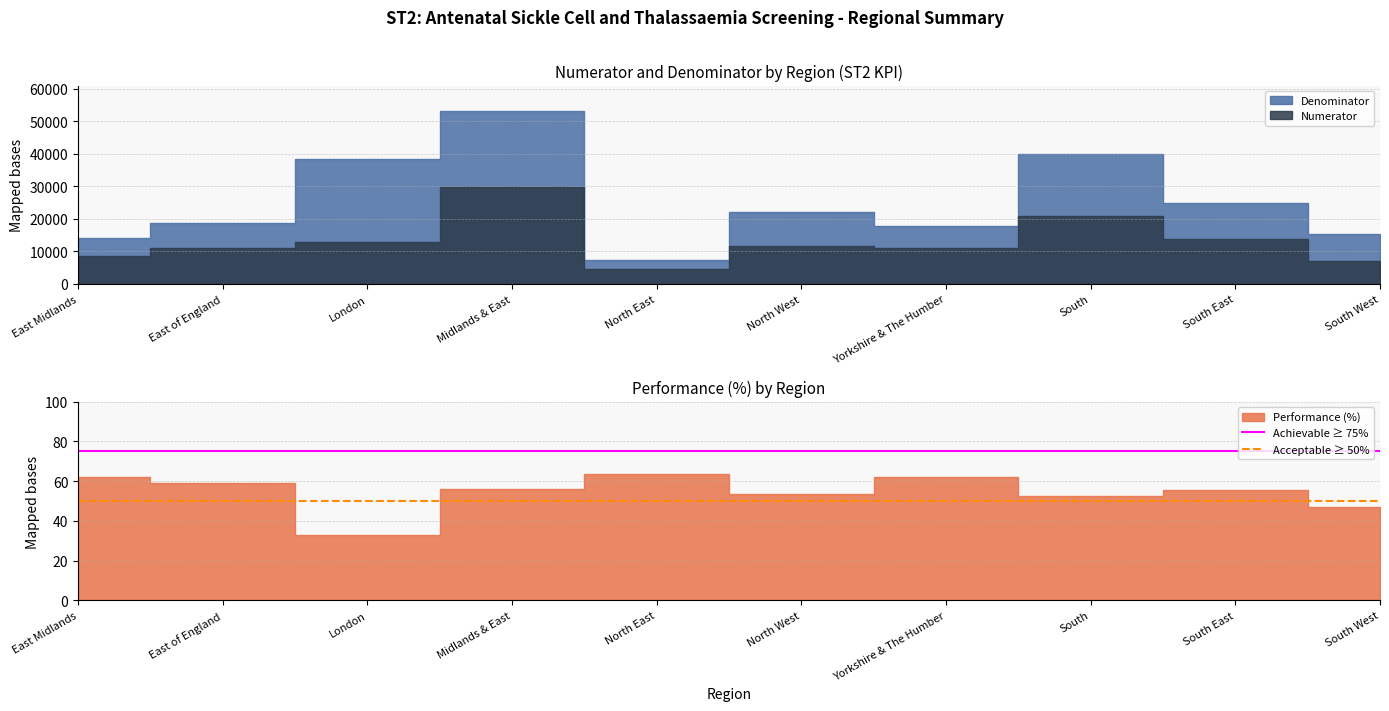

What is the label of the 1st point from the left?

East Midlands